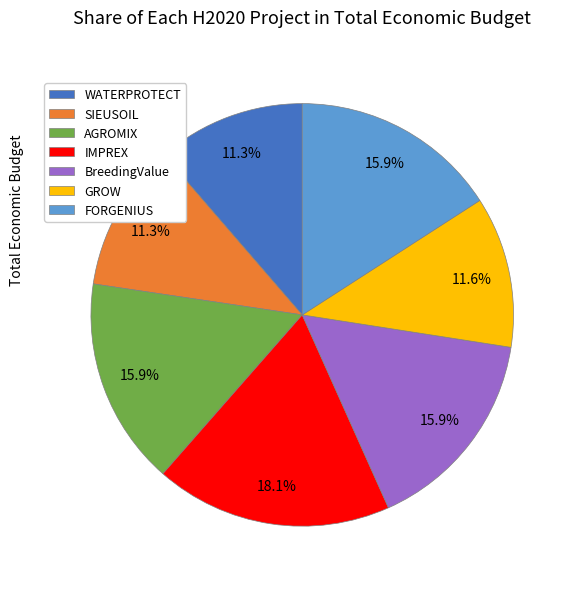

Between AGROMIX and IMPREX, which is larger?

IMPREX